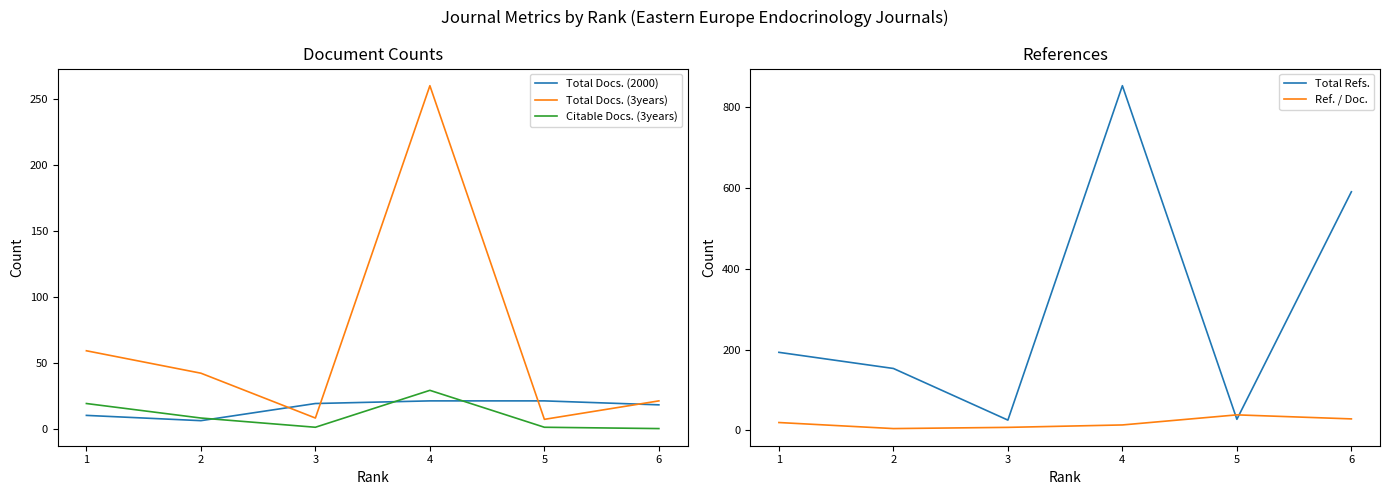

How many data points in Citable Docs. (3years) are above 8?

2